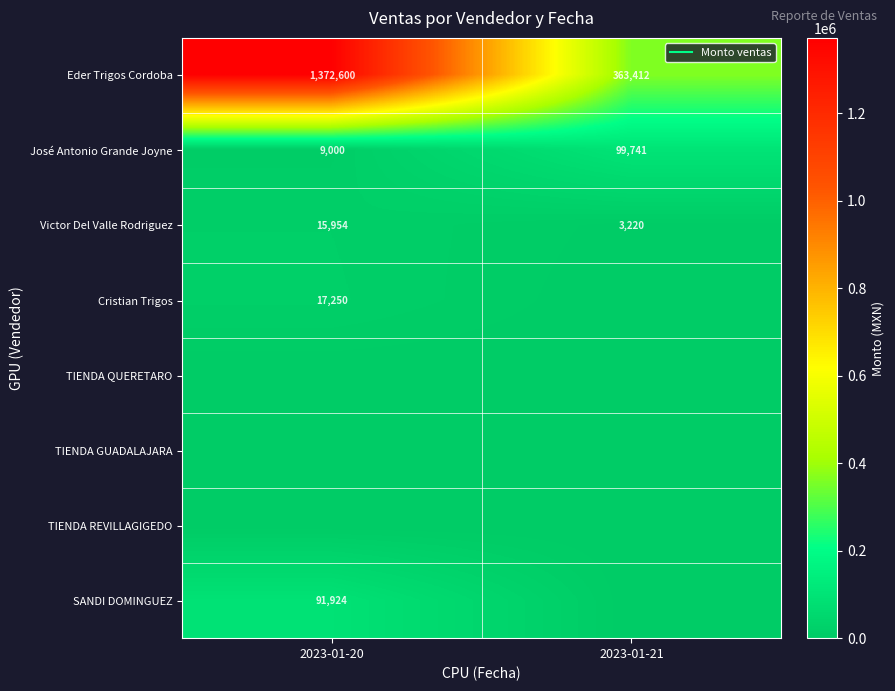

What is the lowest value of the Victor Del Valle Rodriguez series?

3220.0